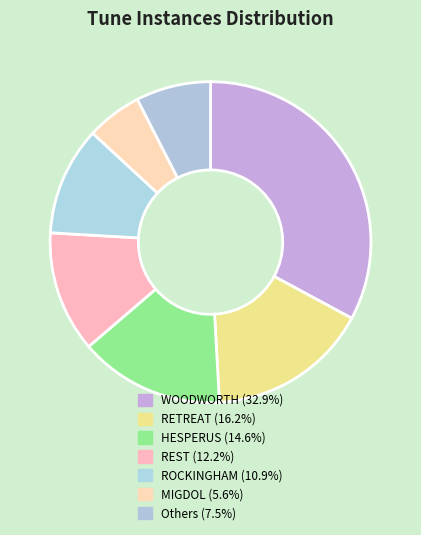

How many slices are in this pie chart?

7